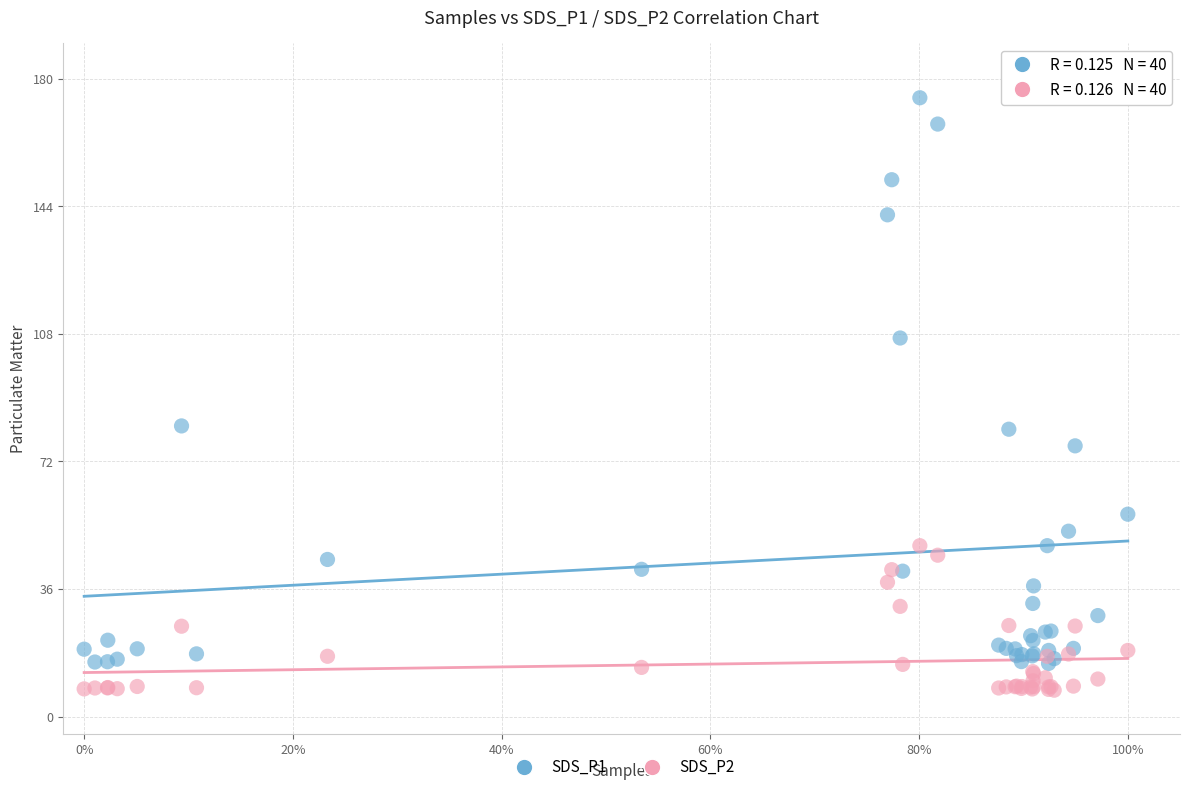

Which series has the widest spread of Y values?

SDS_P1